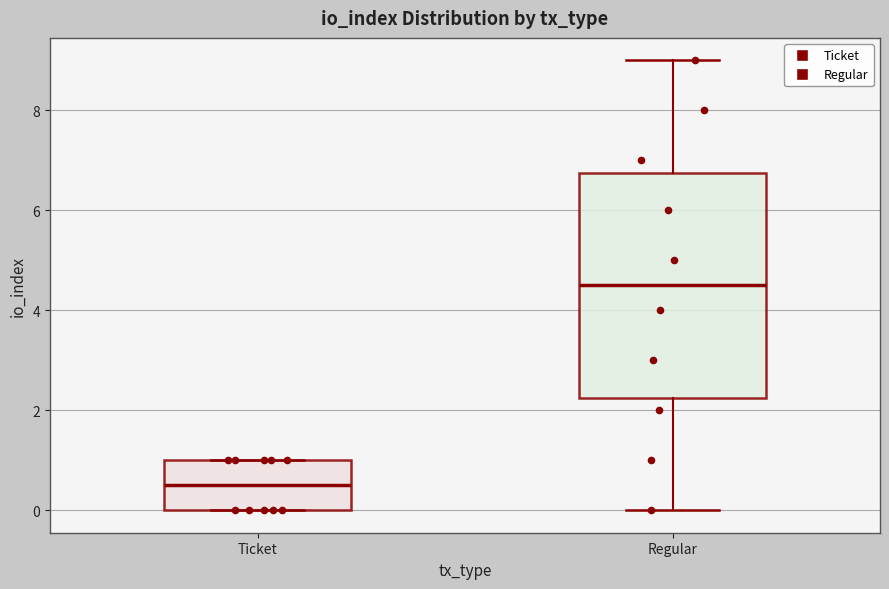

Which box has the highest median line?

Regular